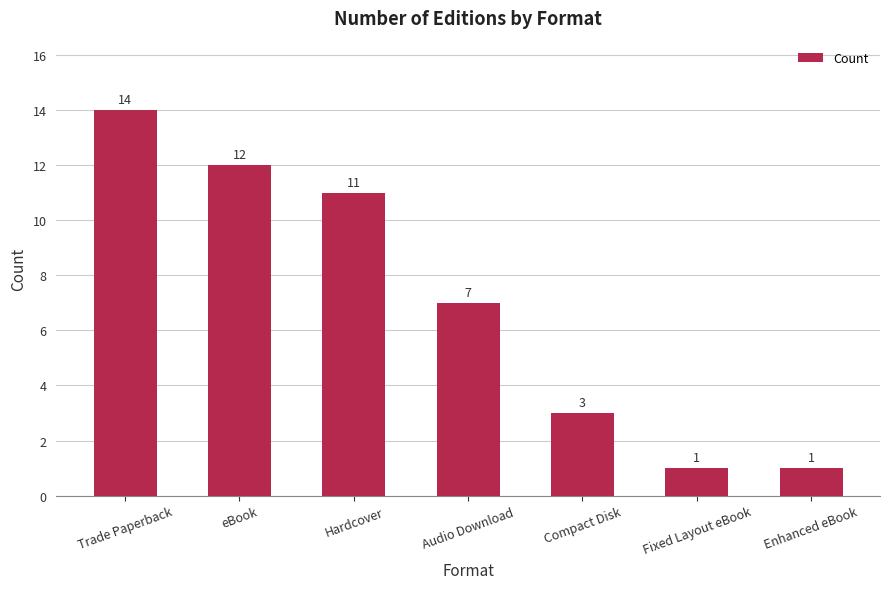

Reading left to right, what are all the values shown in this chart?

14	12	11	7	3	1	1